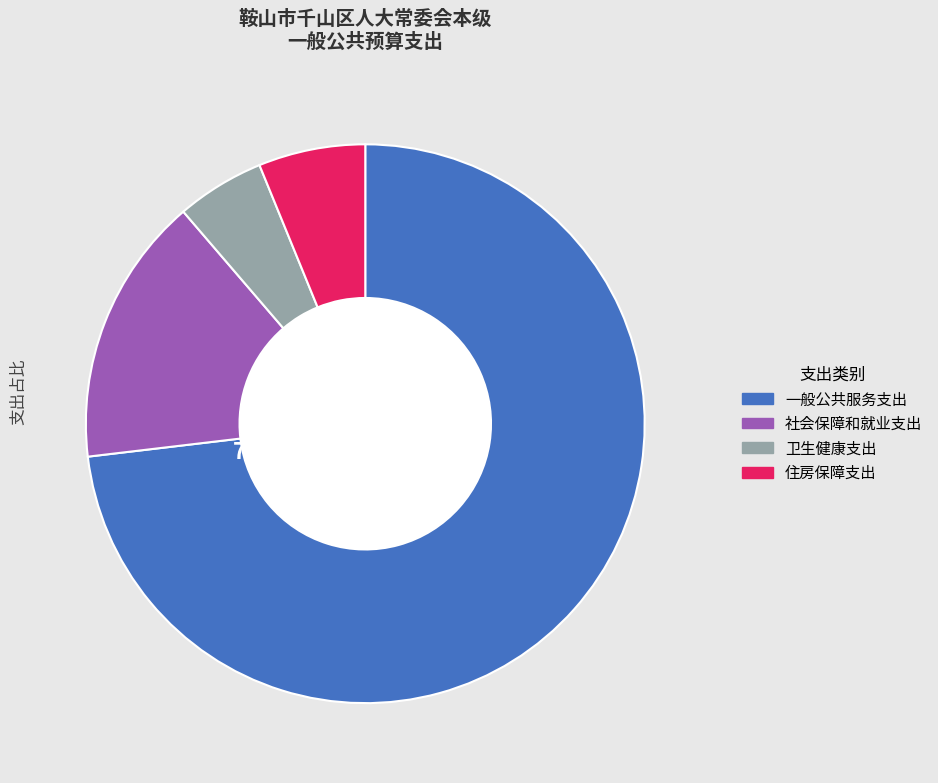

Which category has the biggest portion of the pie?

一般公共服务支出